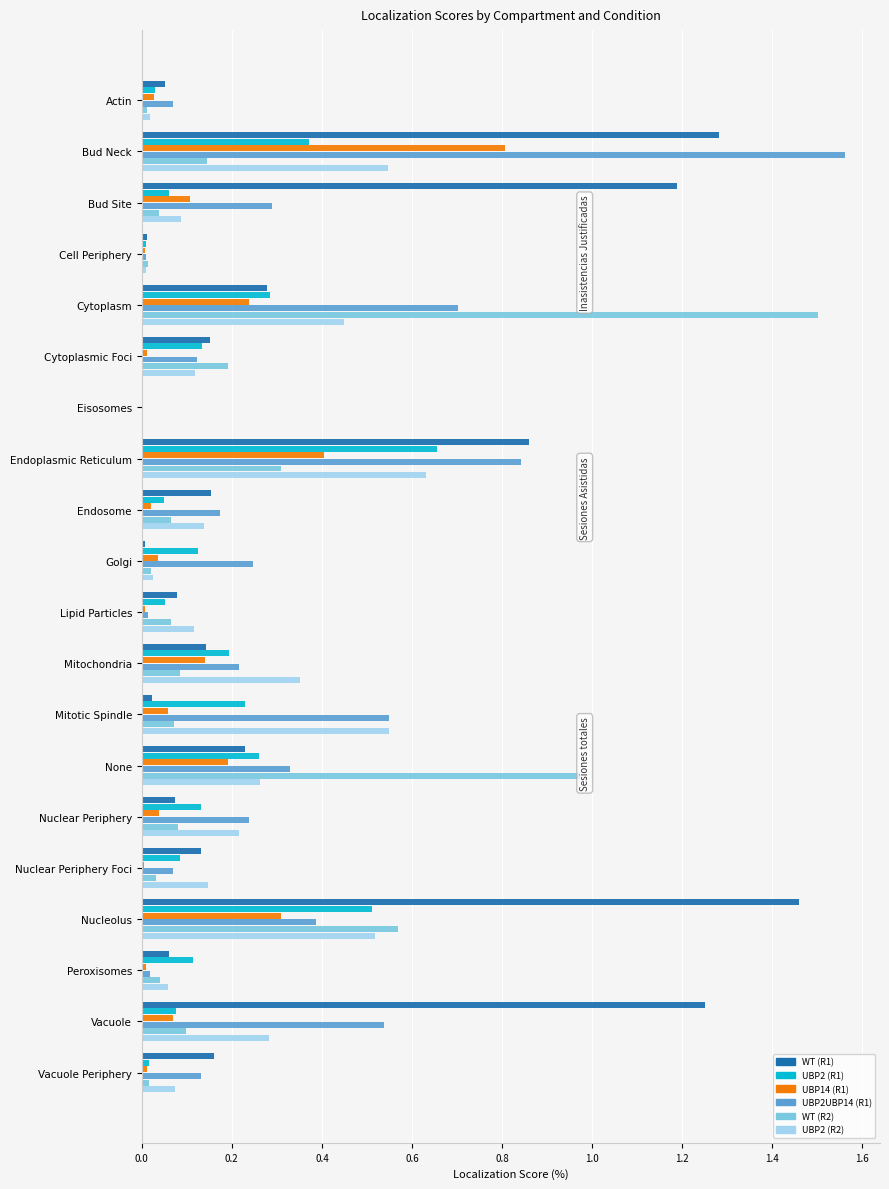

What position from the left is 16?

17